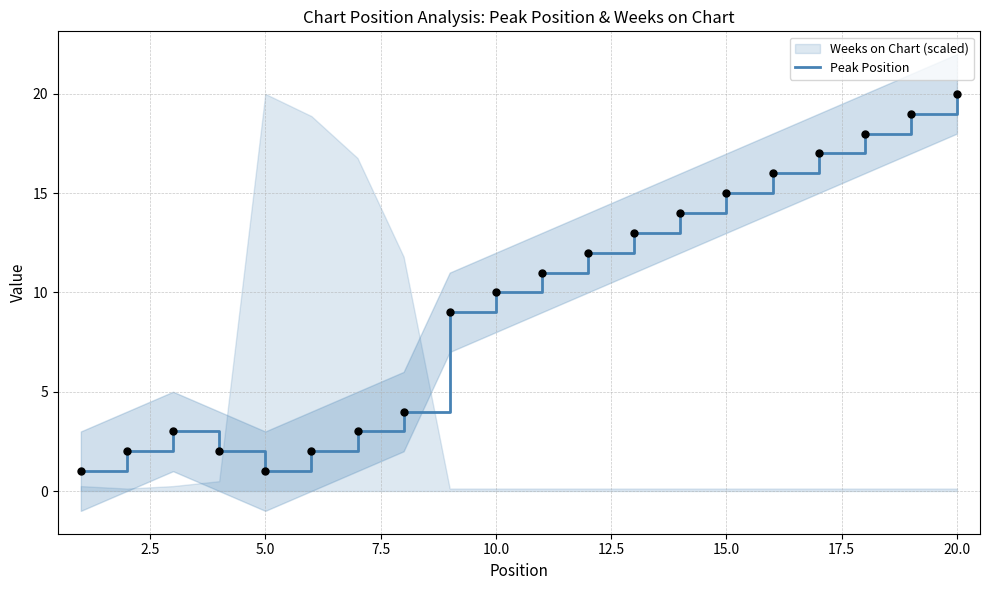

The value of Peak Position at 10.0 is 10. True or false?

True